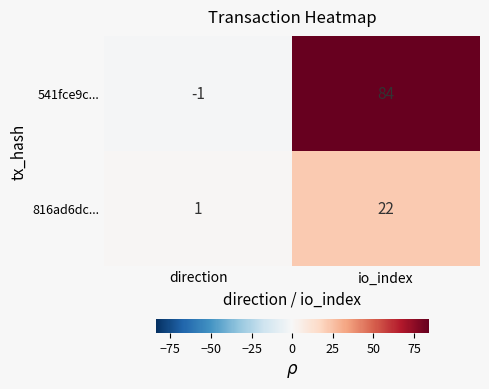

What is the difference between the highest and lowest values at direction?

2